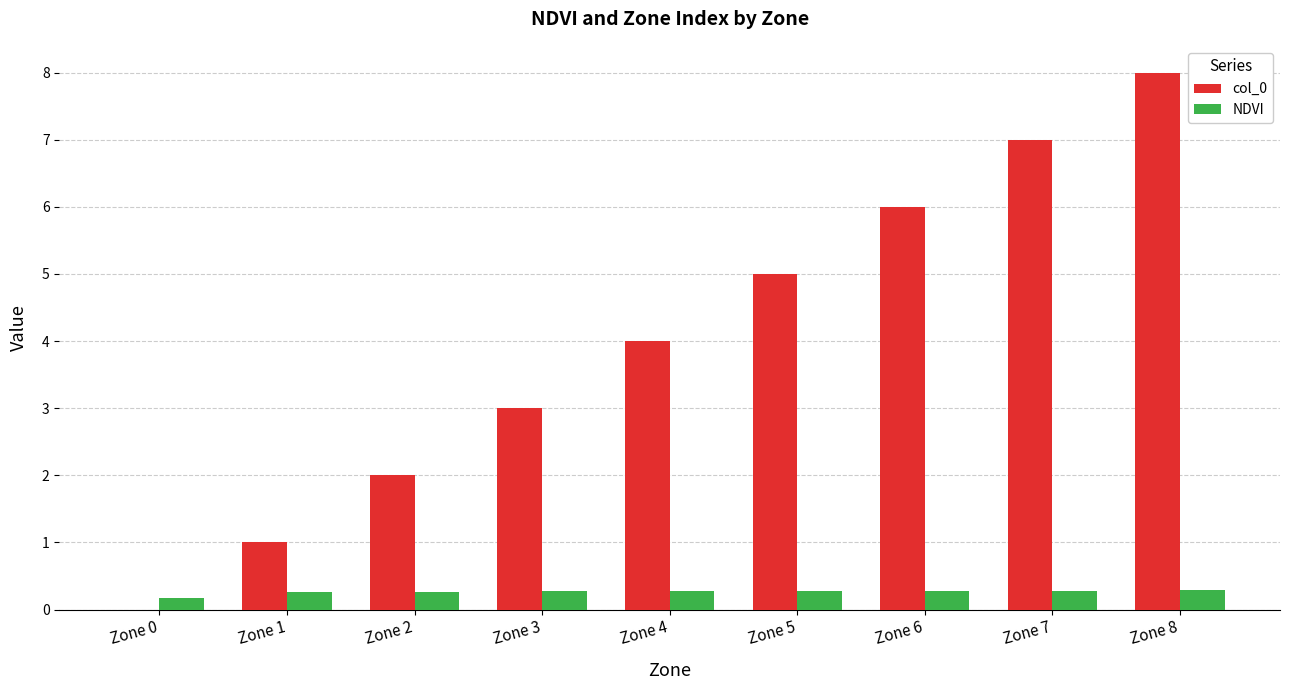

Count the number of data series in this chart.

2